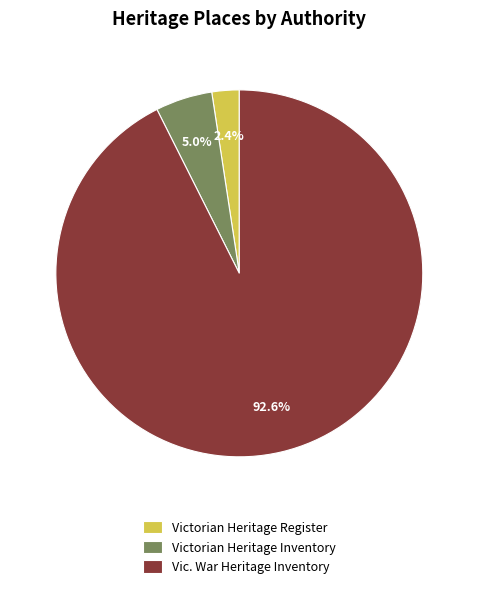

How many segments does this pie chart have?

3